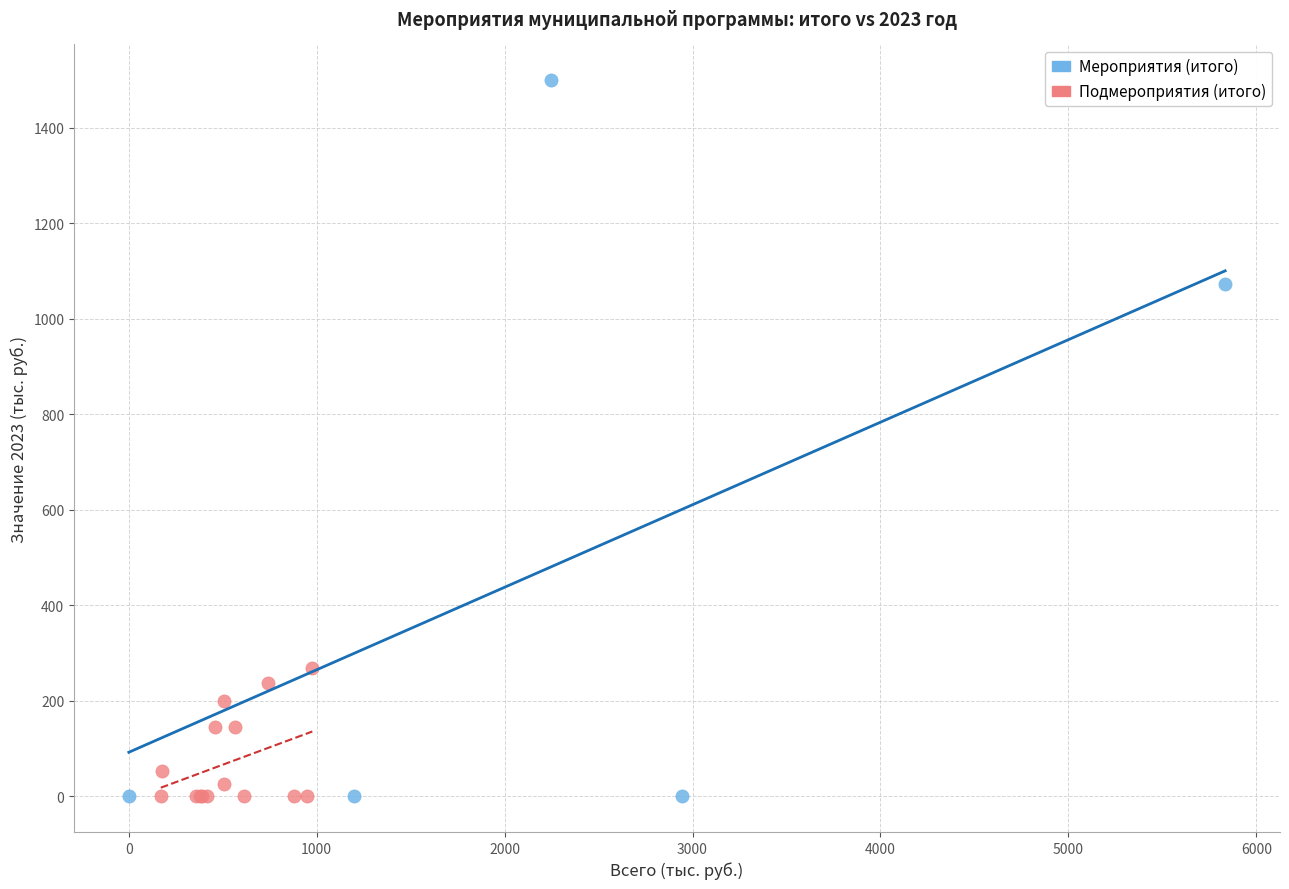

What are all the series names shown in the legend?

Мероприятия (итого), Подмероприятия (итого)